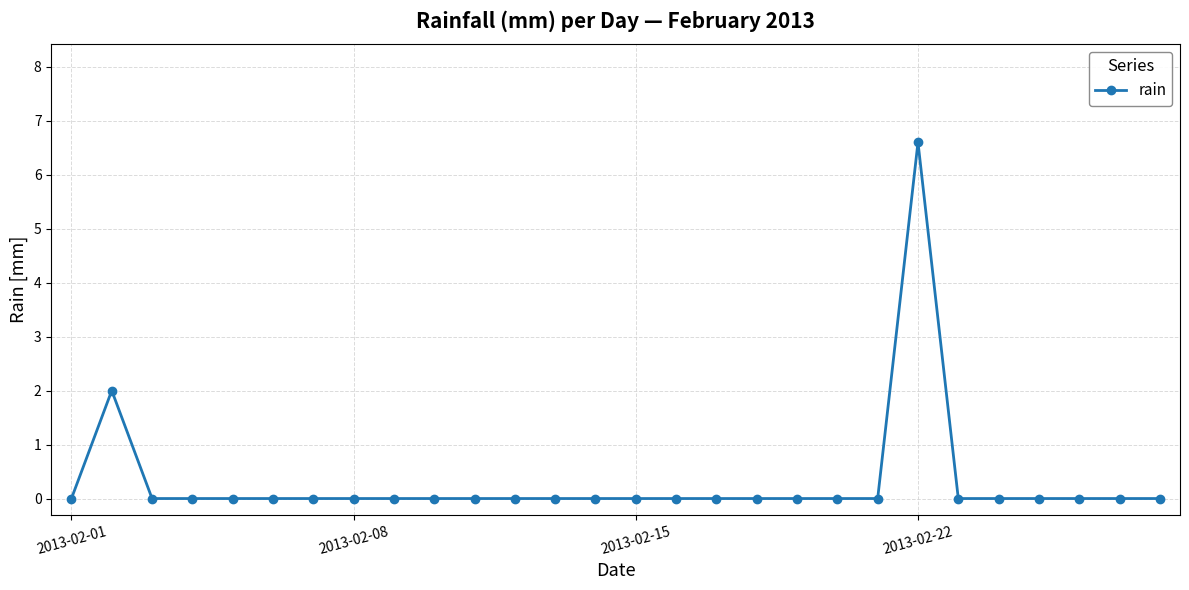

Is this an area chart (filled region under the line)?

No